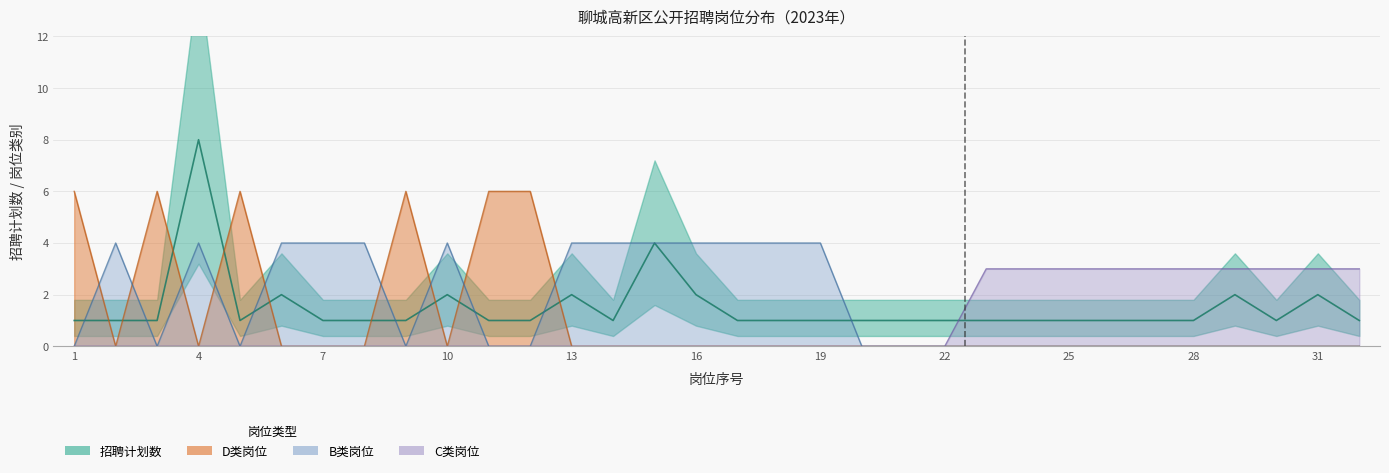

How many values in 岗位类别_C are above zero?

10